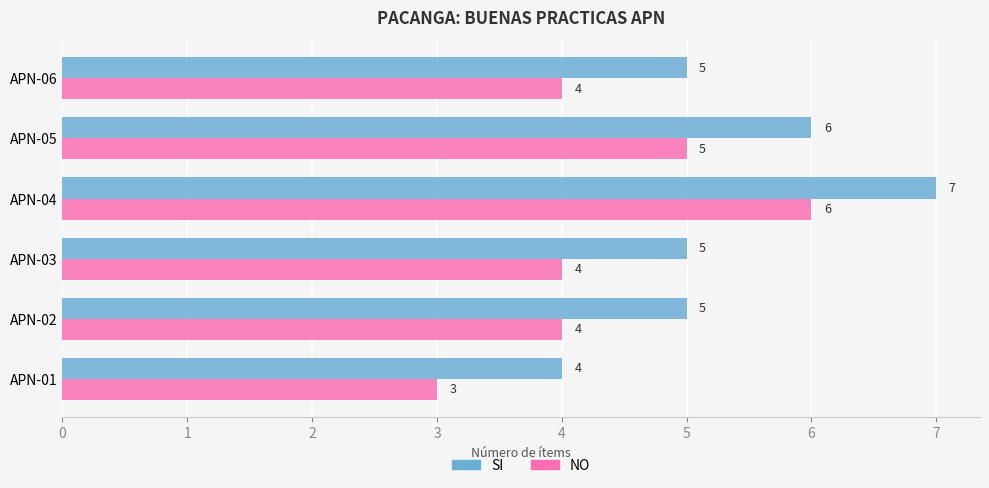

Which series has the largest total across all categories?

SI